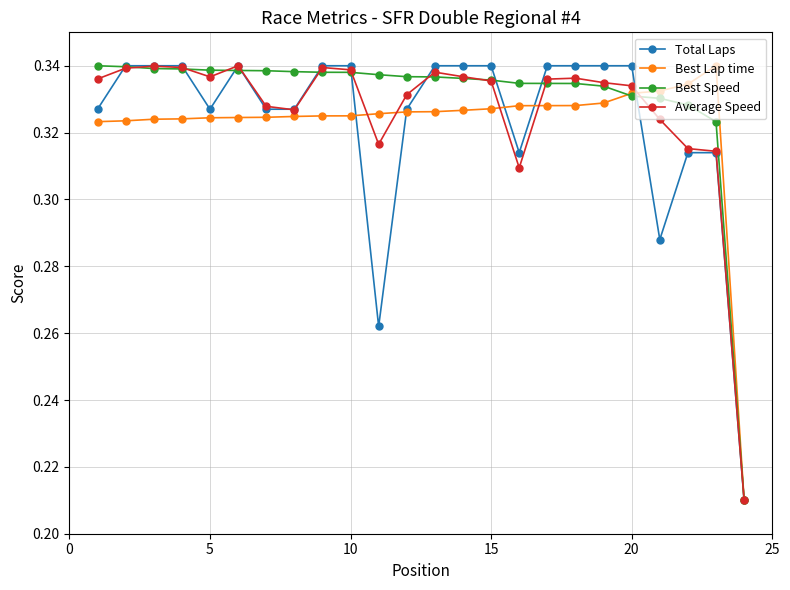

At how many categories does at least one series exceed 0?

24